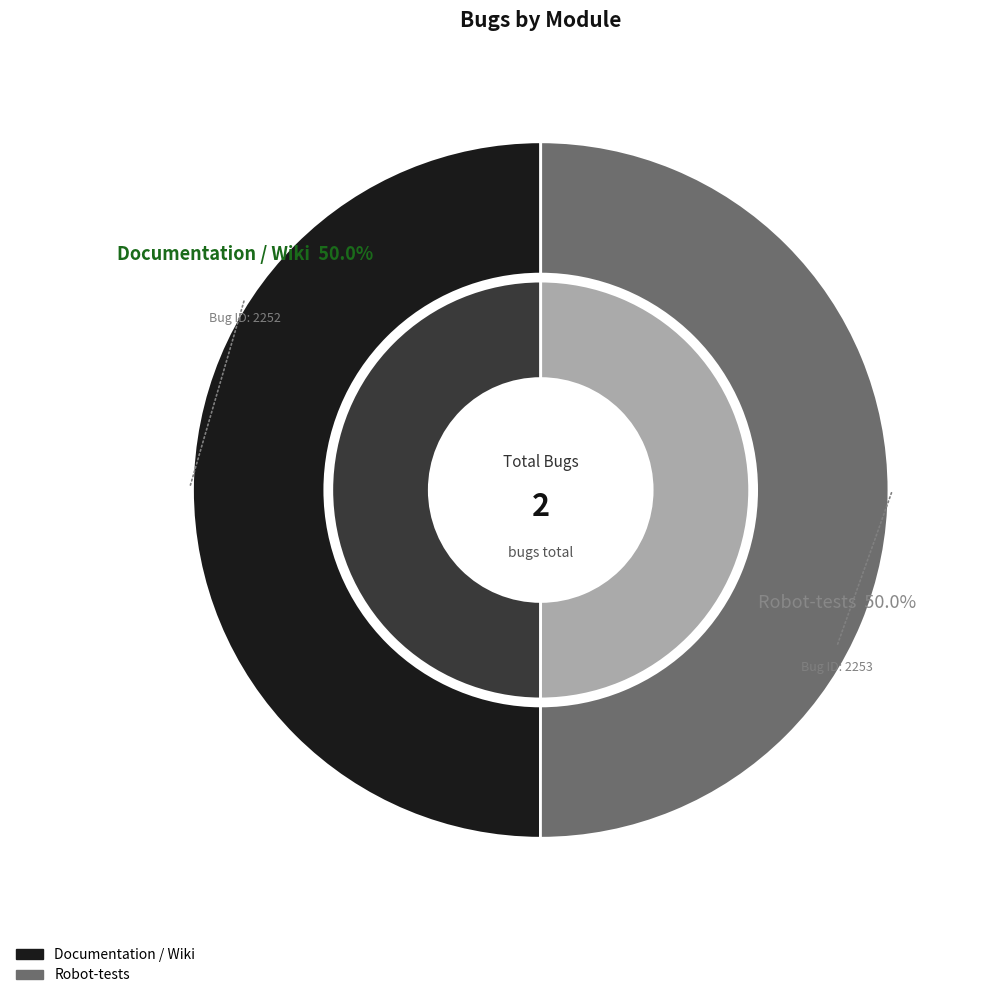

To the nearest percent, what portion does Documentation / Wiki represent?

50%